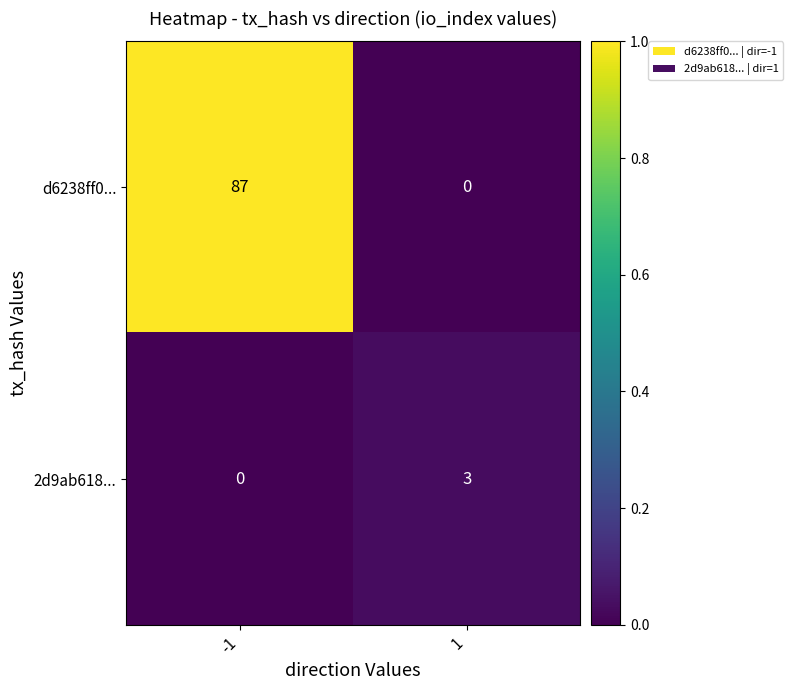

What is the total value across all series at -1?

87